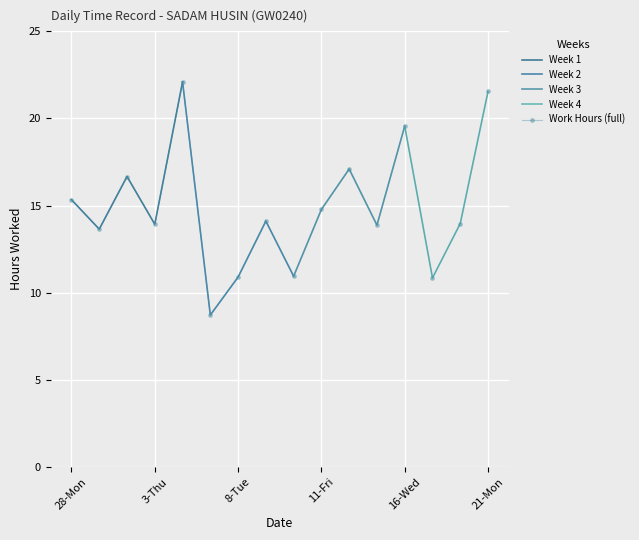

List the labels in order of value, largest first.

4-Fri, 21-Mon, 16-Wed, 14-Mon, 2-Wed, 28-Mon, 11-Fri, 9-Wed, 18-Fri, 3-Thu, 15-Tue, 1-Tue, 10-Thu, 8-Tue, 17-Thu, 5-Sat